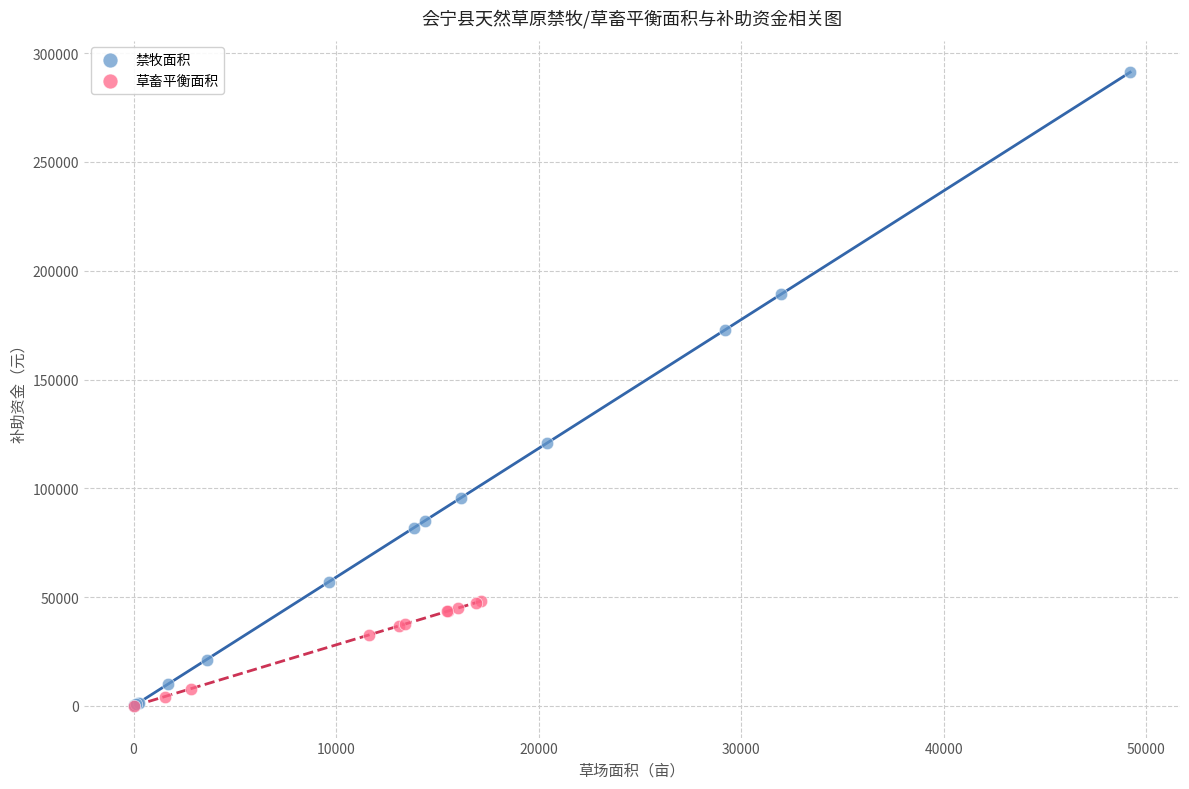

What are all the series names shown in the legend?

禁牧面积, 草畜平衡面积